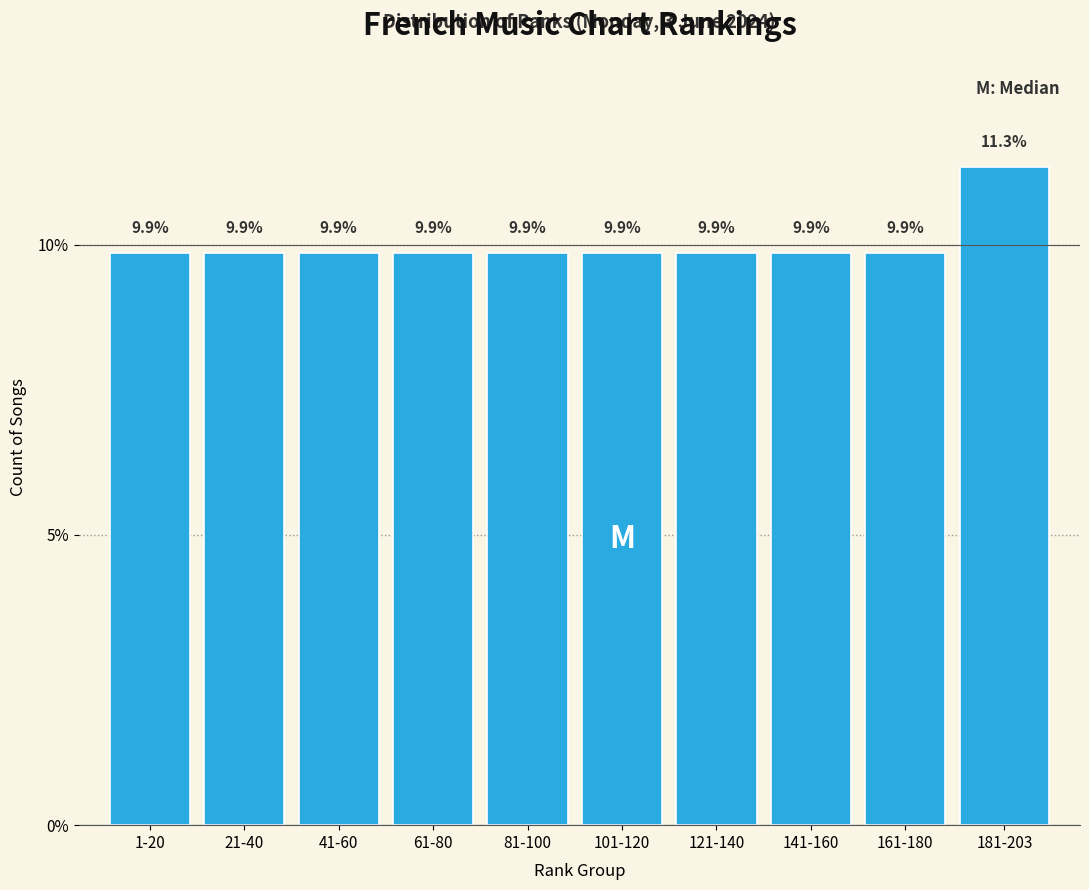

Reading right to left, what are all the values shown in this chart?

181-203=11.3	161-180=9.9	141-160=9.9	121-140=9.9	101-120=9.9	81-100=9.9	61-80=9.9	41-60=9.9	21-40=9.9	1-20=9.9